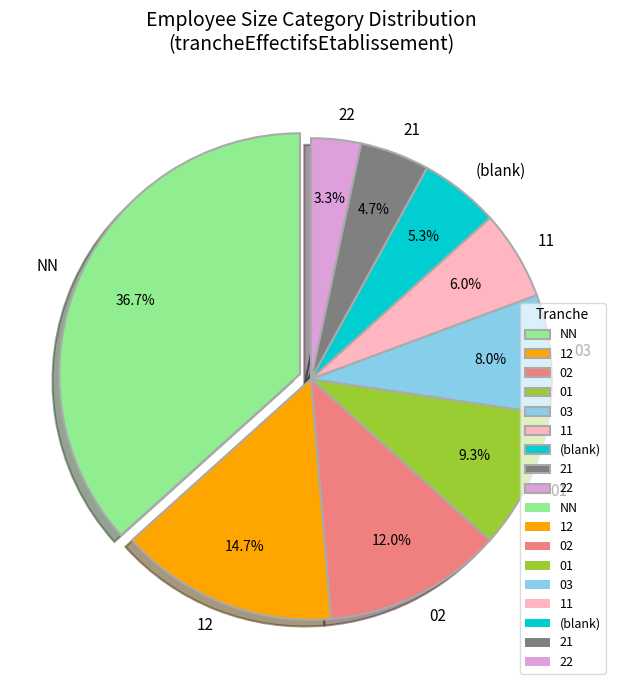

What is the ratio of the value at 21 to the value at NN?

0.1